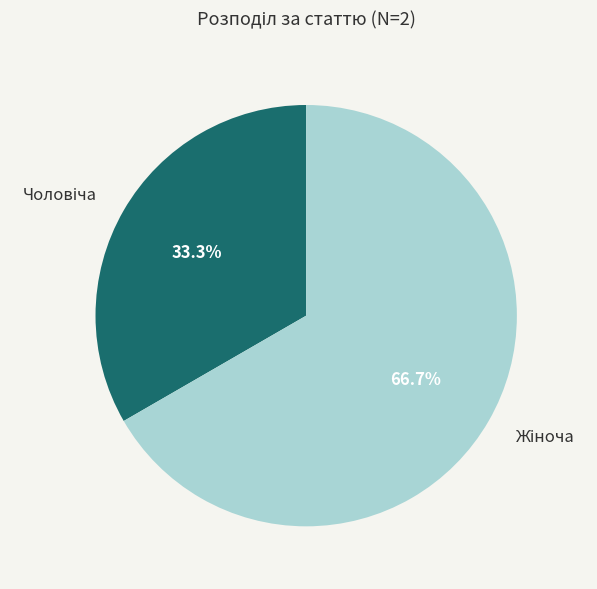

Is there a majority slice in this chart?

Yes